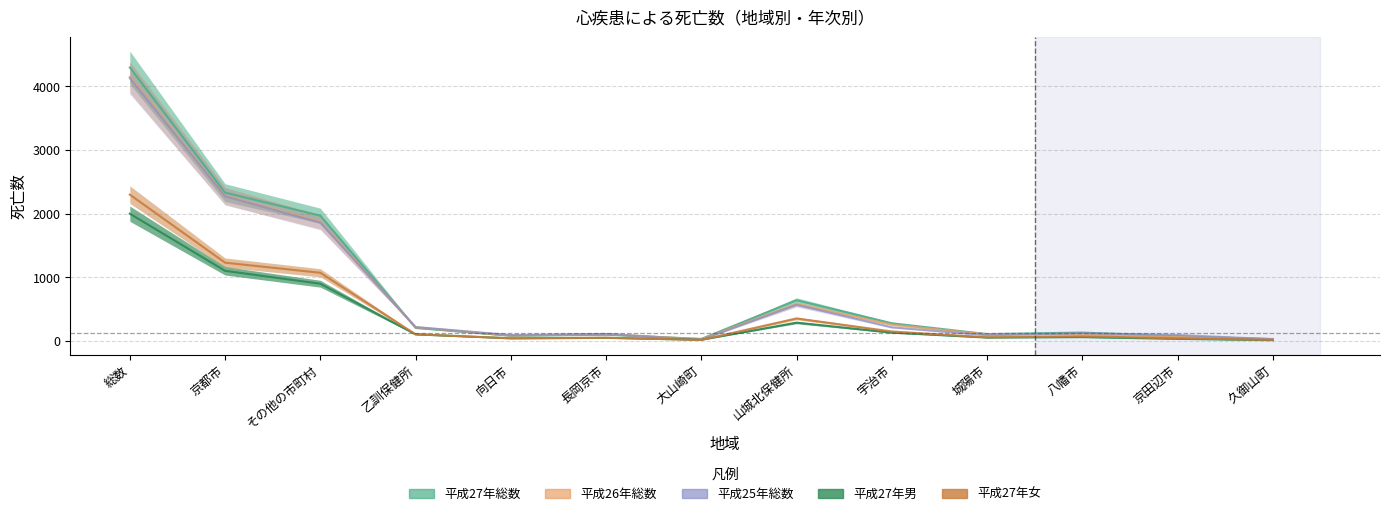

Which category has the highest value in the 平成26年総数 series?

総数